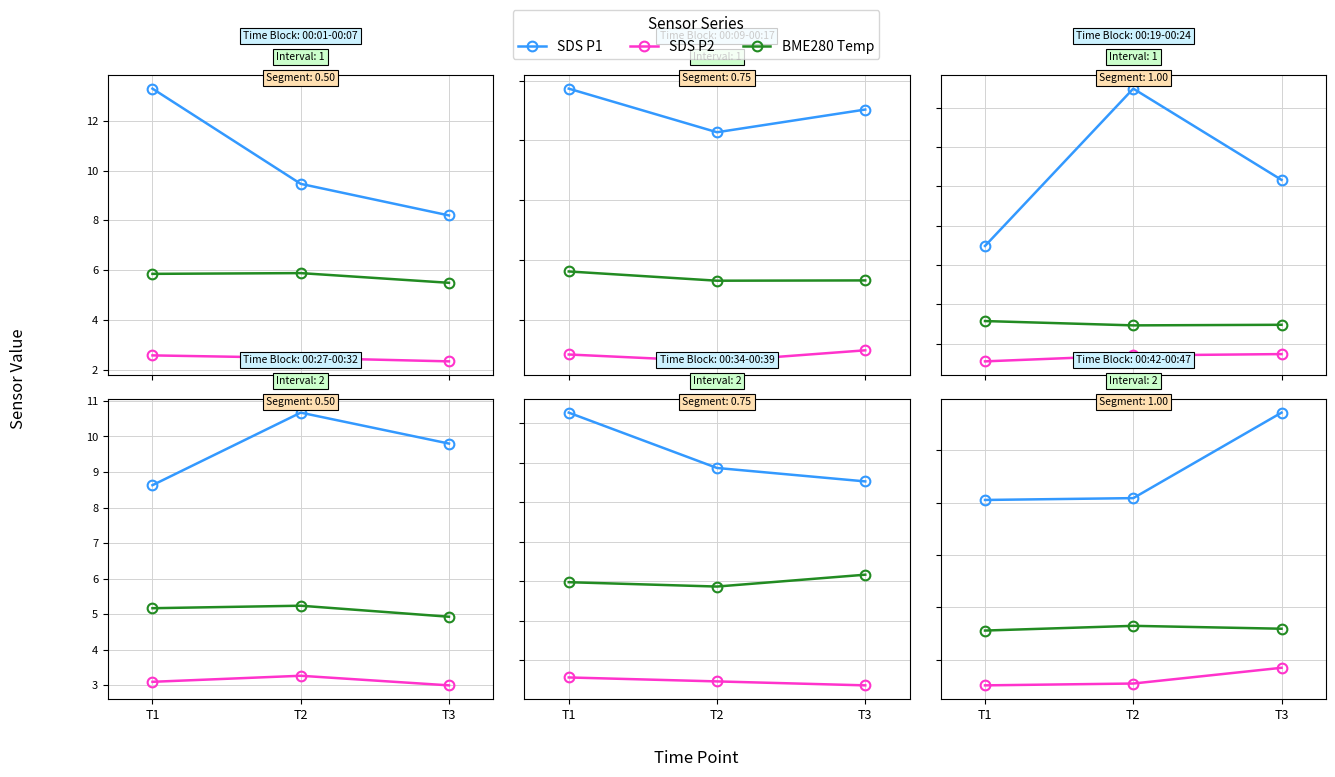

What is the average value of the SDS P2 series?

3.3